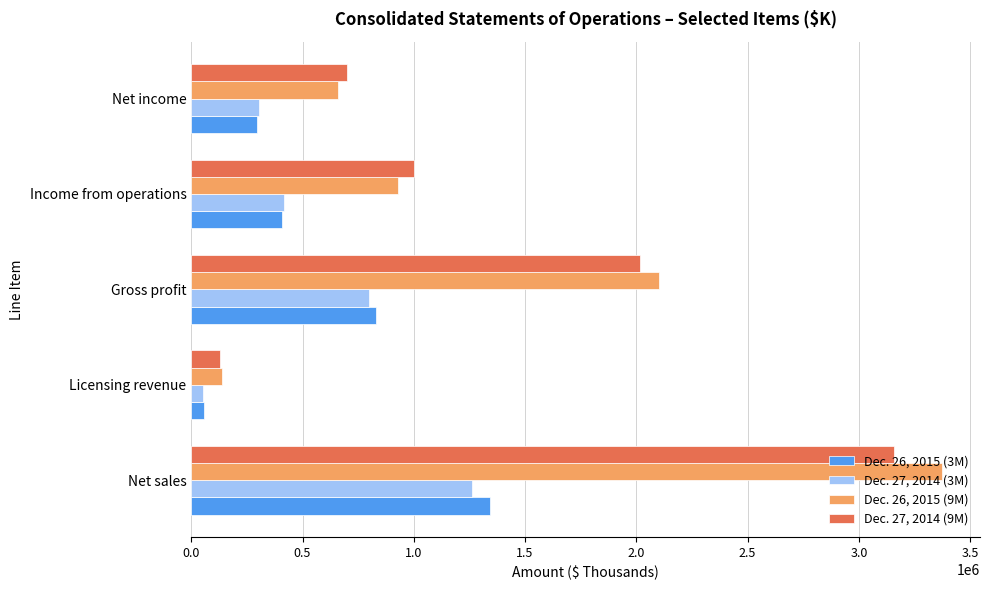

What is the sum of all Dec. 26, 2015 (9M) values?

7205855